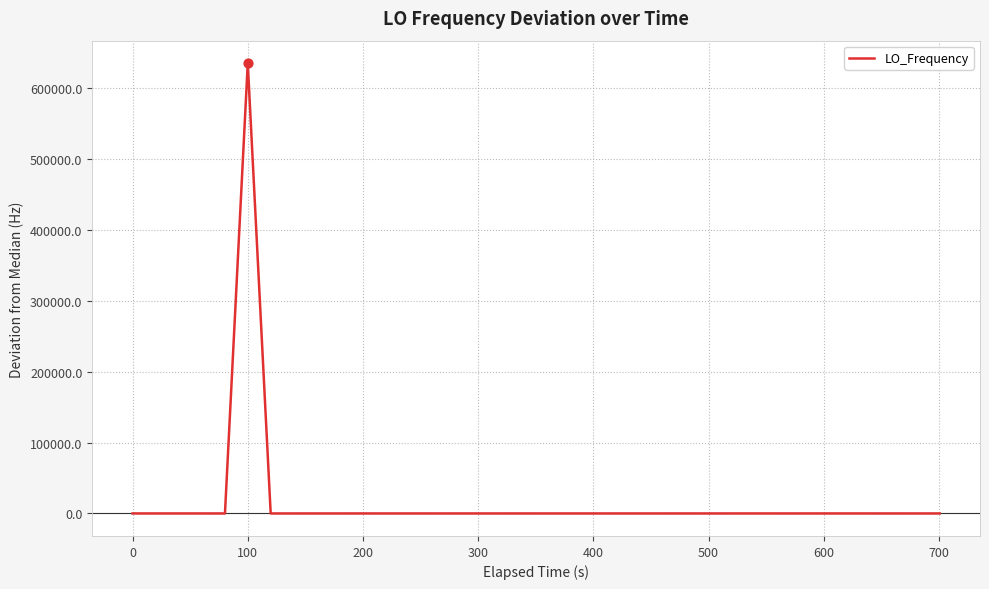

What is the maximum value shown in the chart?

635704.3